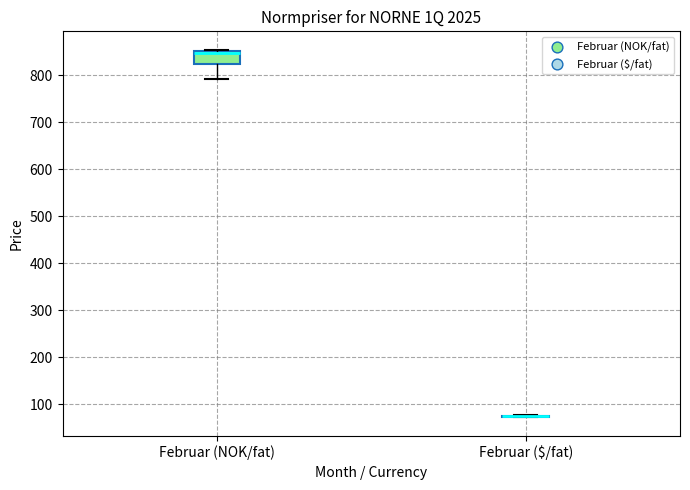

Which box is the tallest, from its lower edge to its upper edge?

Februar (NOK/fat)